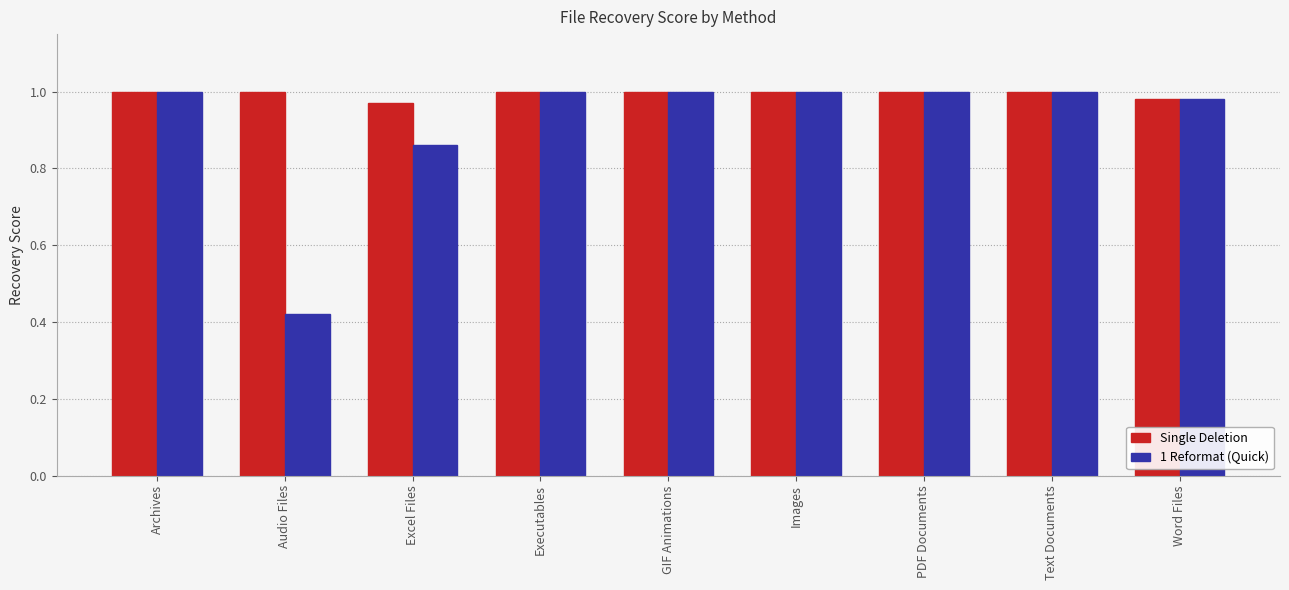

How many groups of bars are there?

9